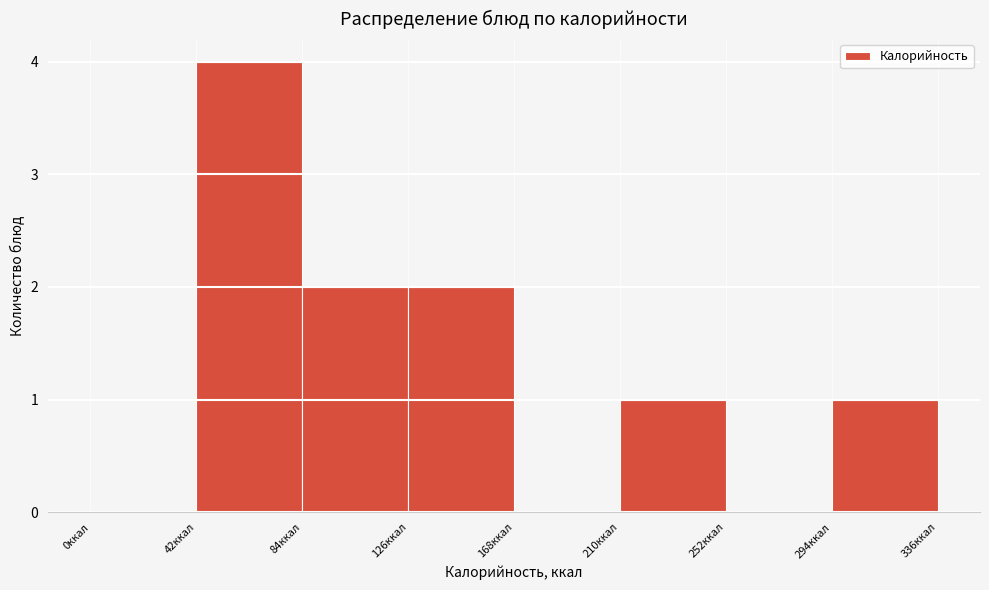

Reading left to right, list every bar in this chart as the range it spans on the x-axis followed by its height. Neither the bar edges nor the heights are printed on the chart, so give them approximately, as read against the axes.

0 to 42: 0
42 to 84: 4
84 to 126: 2
126 to 168: 2
168 to 210: 0
210 to 252: 1
252 to 294: 0
294 to 336: 1